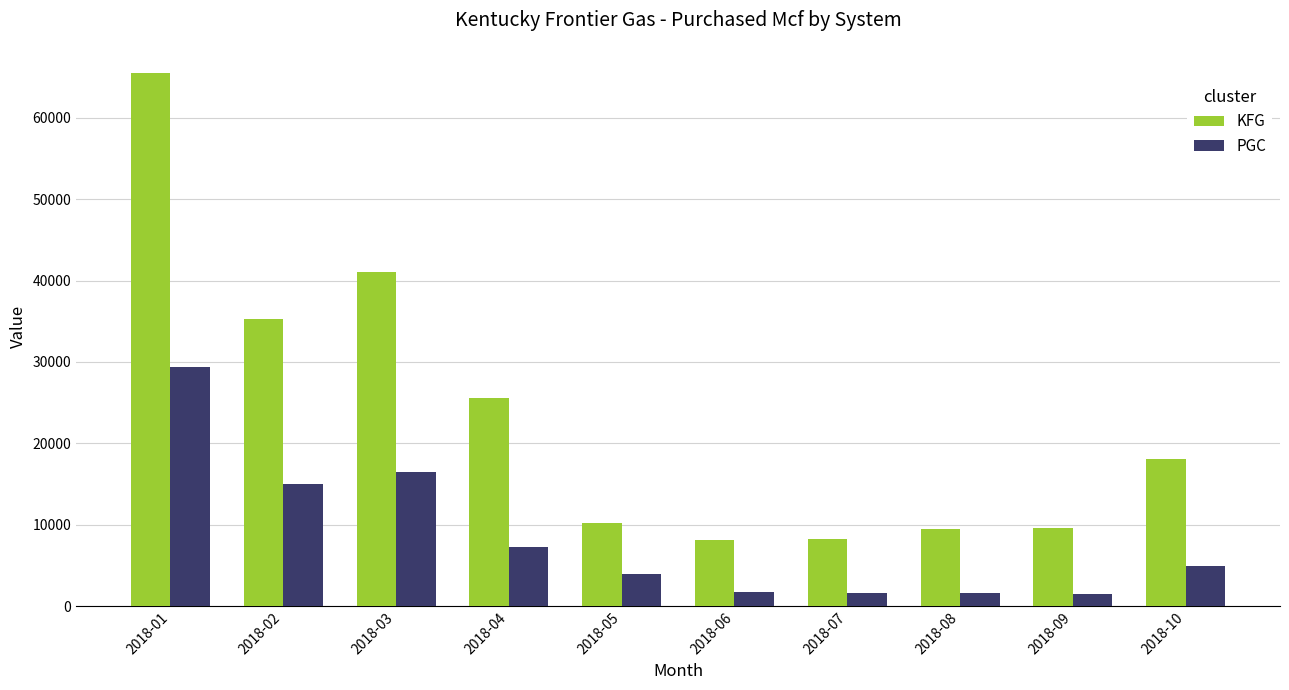

List the series in order of their peak value, highest first.

KFG, PGC